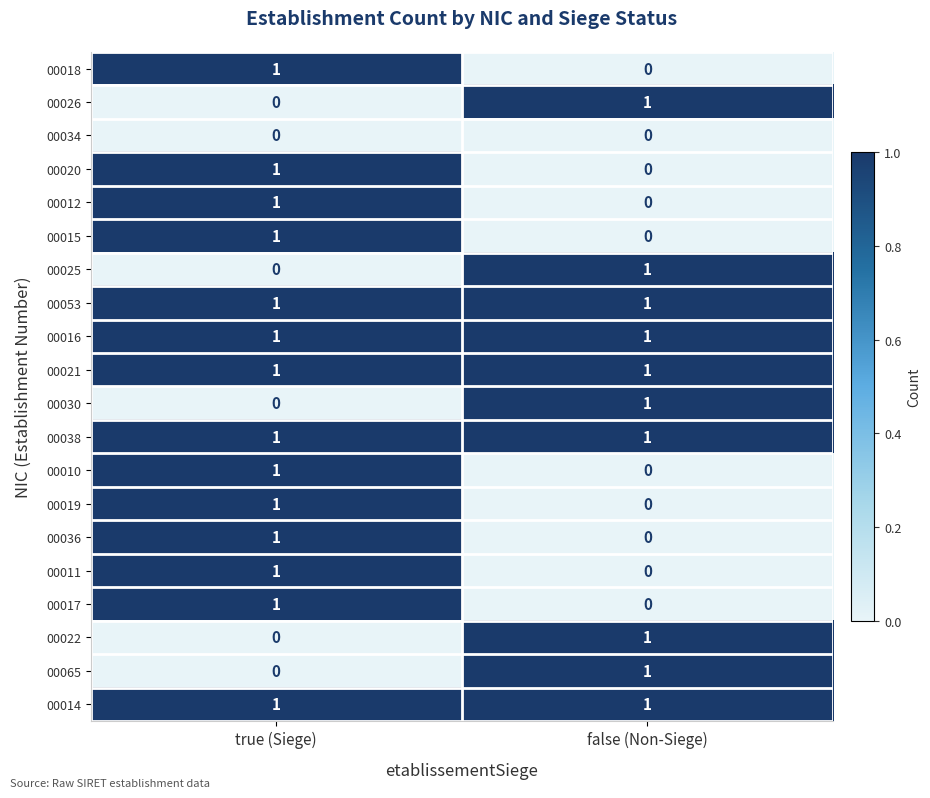

True or false: 00022 has a value of 0 at false (Non-Siege).

False